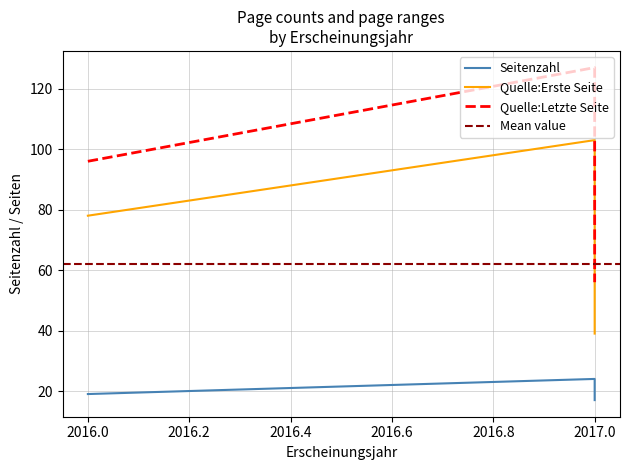

How many data points in Quelle:Erste Seite are above 78?

1